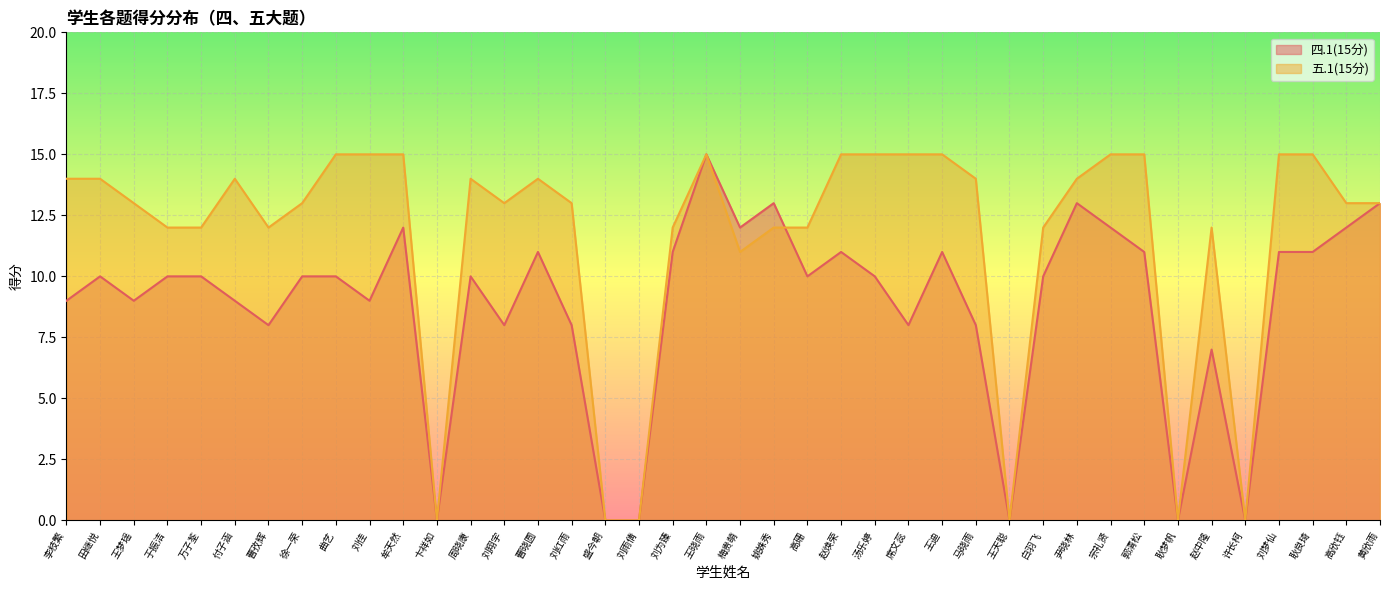

How many intersections are there between 四.1(15分) and 五.1(15分)?

1